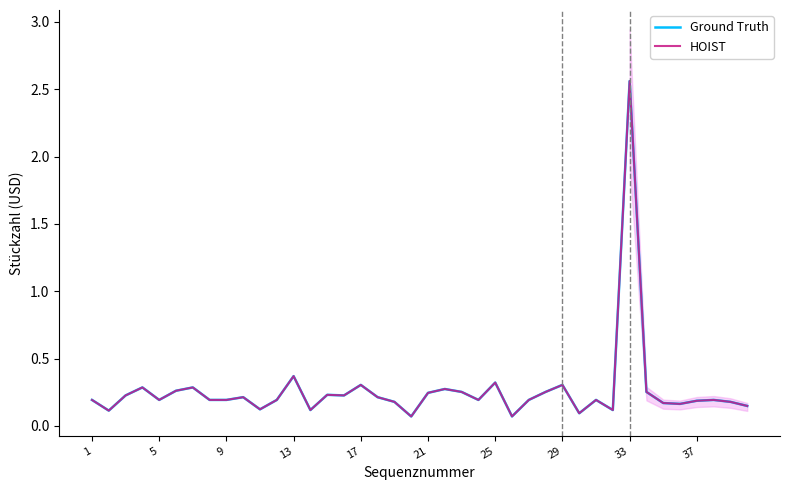

List the series in order of their peak value, highest first.

Ground Truth, HOIST